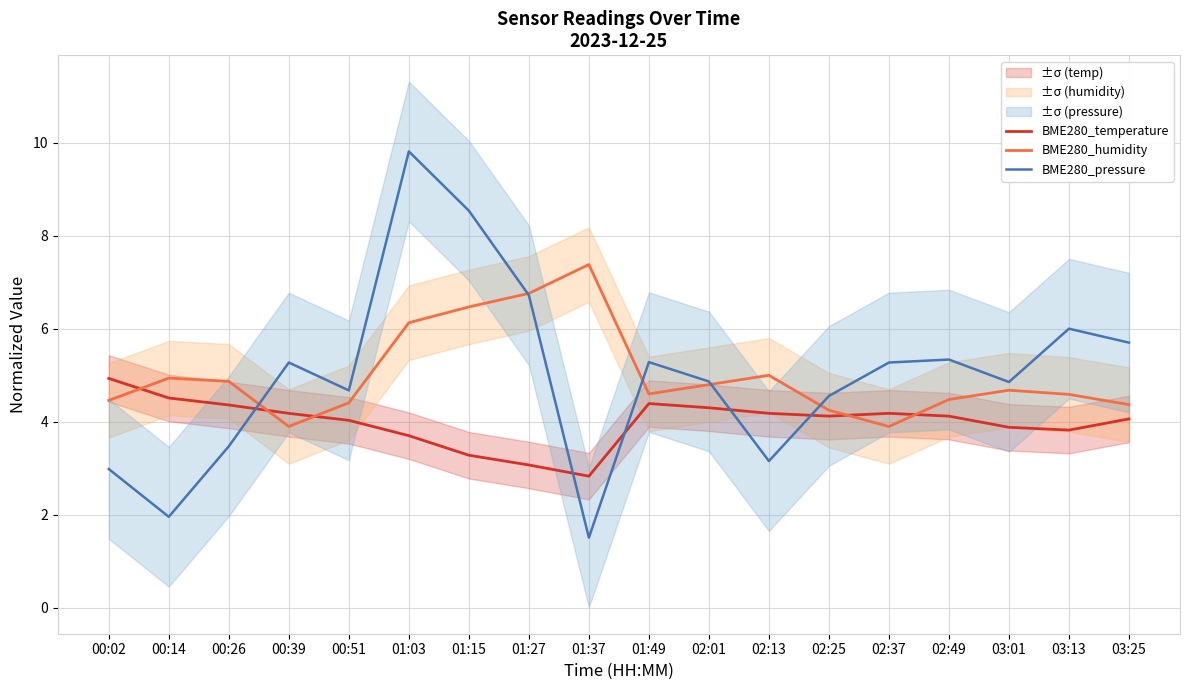

Where do BME280_temperature and BME280_humidity first cross each other?

00:02 and 00:14